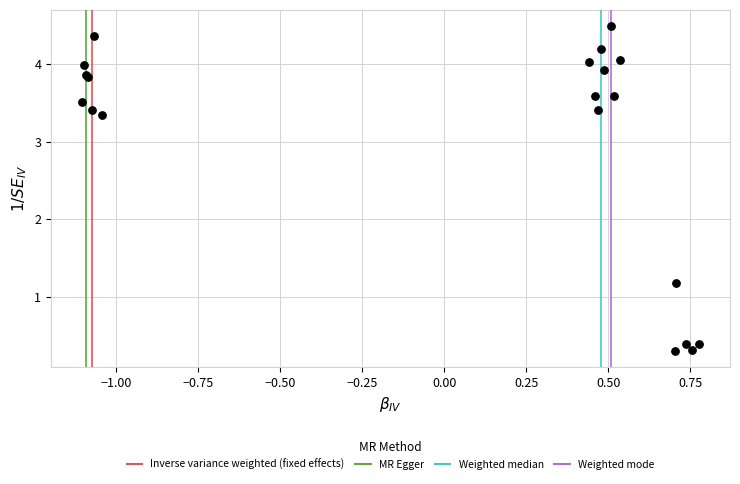

What Y value in the scatter plot is closest to 2?

1.2